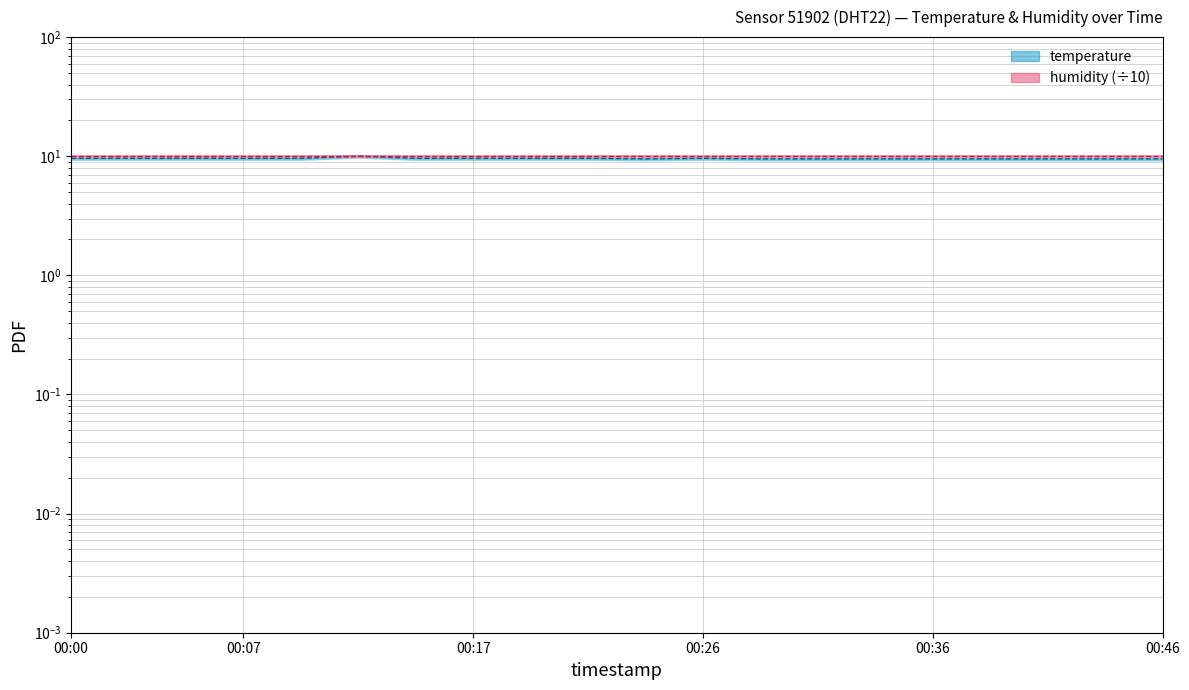

What is the average value?

9.6